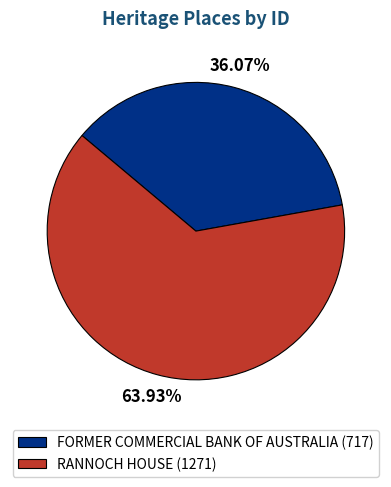

Is it true that RANNOCH HOUSE is 64% of the pie?

True